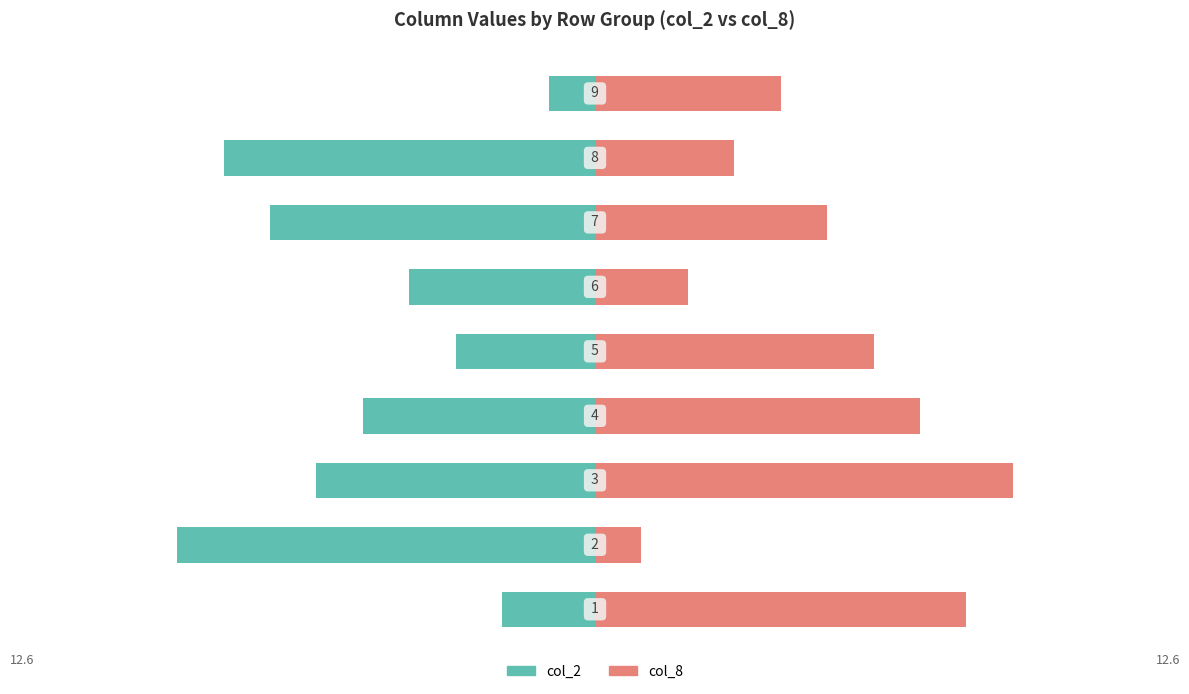

What is the minimum value shown in the chart?

-9